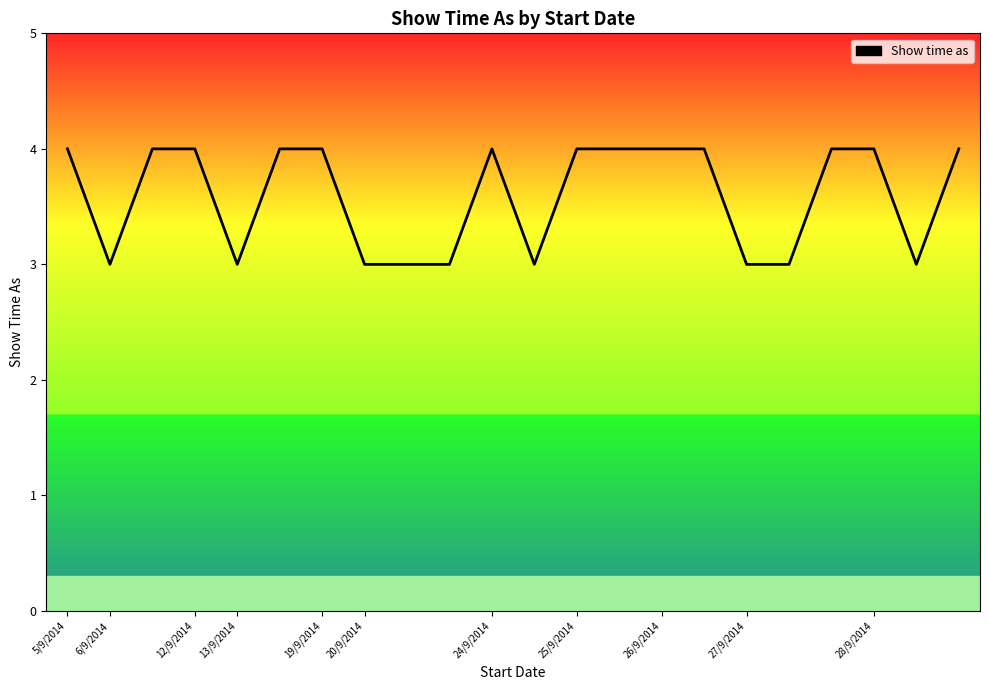

What is the maximum value shown in the chart?

4